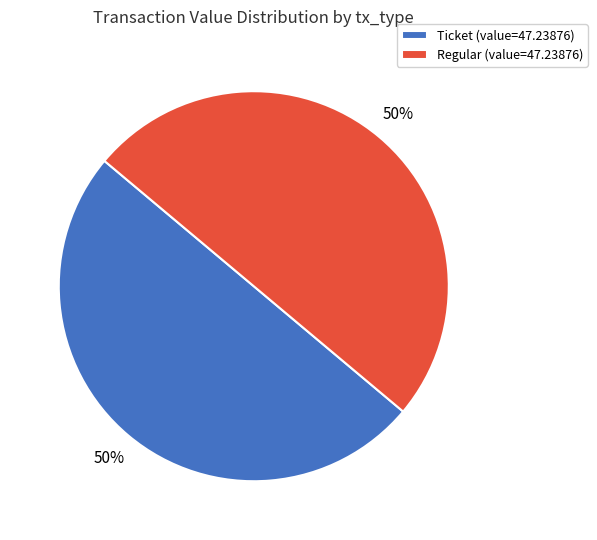

True or false: Regular (value=47.23876) accounts for 50% of the total.

True